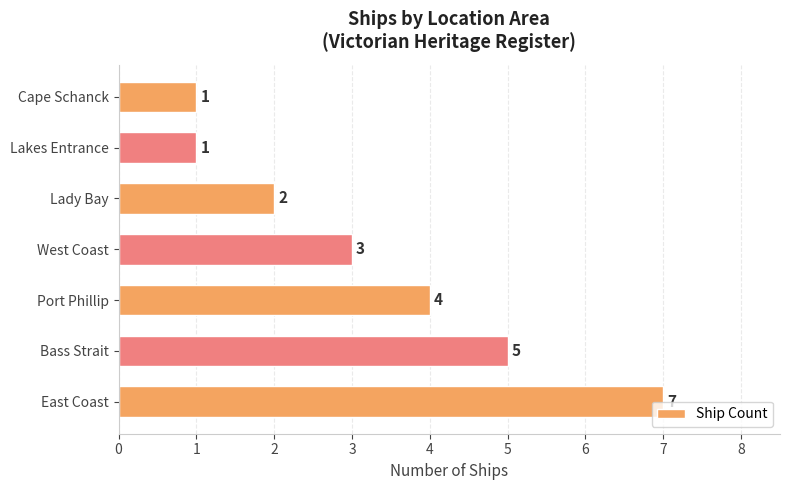

The chart shows a value of 1 at Lakes Entrance. True or false?

True